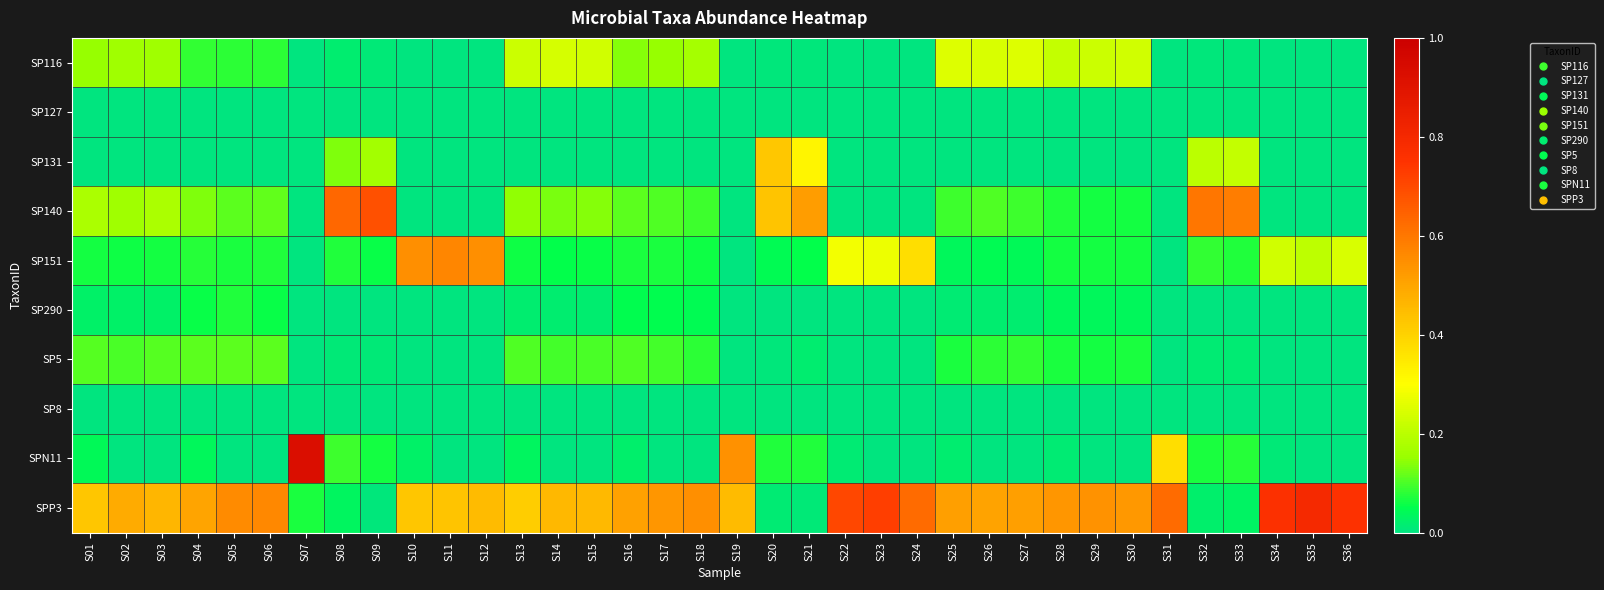

Reading right to left, transcribe all the data shown in this chart.

SP116: S36=0.0	S35=0.0	S34=0.0	S33=0.0	S32=0.0	S31=0.0	S30=0.2	S29=0.2	S28=0.2	S27=0.3	S26=0.2	S25=0.3	S24=0.0	S23=0.0	S22=0.0	S21=0.0	S20=0.0	S19=0.0	S18=0.2	S17=0.1	S16=0.1	S15=0.2	S14=0.2	S13=0.2	S12=0.0	S11=0.0	S10=0.0	S09=0.0	S08=0.0	S07=0.0	S06=0.1	S05=0.1	S04=0.1	S03=0.2	S02=0.2	S01=0.2
SP127: S36=0.0	S35=0.0	S34=0.0	S33=0.0	S32=0.0	S31=0.0	S30=0.0	S29=0.0	S28=0.0	S27=0.0	S26=0.0	S25=0.0	S24=0.0	S23=0.0	S22=0.0	S21=0.0	S20=0.0	S19=0.0	S18=0.0	S17=0.0	S16=0.0	S15=0.0	S14=0.0	S13=0.0	S12=0.0	S11=0.0	S10=0.0	S09=0.0	S08=0.0	S07=0.0	S06=0.0	S05=0.0	S04=0.0	S03=0.0	S02=0.0	S01=0.0
SP131: S36=0.0	S35=0.0	S34=0.0	S33=0.2	S32=0.2	S31=0.0	S30=0.0	S29=0.0	S28=0.0	S27=0.0	S26=0.0	S25=0.0	S24=0.0	S23=0.0	S22=0.0	S21=0.3	S20=0.4	S19=0.0	S18=0.0	S17=0.0	S16=0.0	S15=0.0	S14=0.0	S13=0.0	S12=0.0	S11=0.0	S10=0.0	S09=0.2	S08=0.1	S07=0.0	S06=0.0	S05=0.0	S04=0.0	S03=0.0	S02=0.0	S01=0.0
SP140: S36=0.0	S35=0.0	S34=0.0	S33=0.6	S32=0.6	S31=0.0	S30=0.1	S29=0.1	S28=0.1	S27=0.1	S26=0.1	S25=0.1	S24=0.0	S23=0.0	S22=0.0	S21=0.5	S20=0.4	S19=0.0	S18=0.1	S17=0.1	S16=0.1	S15=0.1	S14=0.1	S13=0.1	S12=0.0	S11=0.0	S10=0.0	S09=0.7	S08=0.6	S07=0.0	S06=0.1	S05=0.1	S04=0.1	S03=0.2	S02=0.2	S01=0.2
SP151: S36=0.2	S35=0.2	S34=0.2	S33=0.1	S32=0.1	S31=0.0	S30=0.1	S29=0.1	S28=0.1	S27=0.0	S26=0.0	S25=0.0	S24=0.4	S23=0.3	S22=0.3	S21=0.1	S20=0.0	S19=0.0	S18=0.1	S17=0.1	S16=0.1	S15=0.1	S14=0.1	S13=0.1	S12=0.5	S11=0.6	S10=0.5	S09=0.1	S08=0.1	S07=0.0	S06=0.1	S05=0.1	S04=0.1	S03=0.1	S02=0.1	S01=0.1
SP290: S36=0.0	S35=0.0	S34=0.0	S33=0.0	S32=0.0	S31=0.0	S30=0.0	S29=0.0	S28=0.0	S27=0.0	S26=0.0	S25=0.0	S24=0.0	S23=0.0	S22=0.0	S21=0.0	S20=0.0	S19=0.0	S18=0.0	S17=0.0	S16=0.0	S15=0.0	S14=0.0	S13=0.0	S12=0.0	S11=0.0	S10=0.0	S09=0.0	S08=0.0	S07=0.0	S06=0.1	S05=0.1	S04=0.1	S03=0.0	S02=0.0	S01=0.0
SP5: S36=0.0	S35=0.0	S34=0.0	S33=0.0	S32=0.0	S31=0.0	S30=0.1	S29=0.1	S28=0.1	S27=0.1	S26=0.1	S25=0.1	S24=0.0	S23=0.0	S22=0.0	S21=0.0	S20=0.0	S19=0.0	S18=0.1	S17=0.1	S16=0.1	S15=0.1	S14=0.1	S13=0.1	S12=0.0	S11=0.0	S10=0.0	S09=0.0	S08=0.0	S07=0.0	S06=0.1	S05=0.1	S04=0.1	S03=0.1	S02=0.1	S01=0.1
SP8: S36=0.0	S35=0.0	S34=0.0	S33=0.0	S32=0.0	S31=0.0	S30=0.0	S29=0.0	S28=0.0	S27=0.0	S26=0.0	S25=0.0	S24=0.0	S23=0.0	S22=0.0	S21=0.0	S20=0.0	S19=0.0	S18=0.0	S17=0.0	S16=0.0	S15=0.0	S14=0.0	S13=0.0	S12=0.0	S11=0.0	S10=0.0	S09=0.0	S08=0.0	S07=0.0	S06=0.0	S05=0.0	S04=0.0	S03=0.0	S02=0.0	S01=0.0
SPN11: S36=0.0	S35=0.0	S34=0.0	S33=0.1	S32=0.1	S31=0.4	S30=0.0	S29=0.0	S28=0.0	S27=0.0	S26=0.0	S25=0.0	S24=0.0	S23=0.0	S22=0.0	S21=0.1	S20=0.1	S19=0.5	S18=0.0	S17=0.0	S16=0.0	S15=0.0	S14=0.0	S13=0.0	S12=0.0	S11=0.0	S10=0.0	S09=0.1	S08=0.1	S07=0.9	S06=0.0	S05=0.0	S04=0.0	S03=0.0	S02=0.0	S01=0.0
SPP3: S36=0.8	S35=0.8	S34=0.8	S33=0.0	S32=0.0	S31=0.6	S30=0.5	S29=0.5	S28=0.5	S27=0.5	S26=0.5	S25=0.5	S24=0.6	S23=0.7	S22=0.7	S21=0.0	S20=0.0	S19=0.5	S18=0.6	S17=0.5	S16=0.5	S15=0.5	S14=0.5	S13=0.4	S12=0.5	S11=0.4	S10=0.4	S09=0.0	S08=0.0	S07=0.1	S06=0.6	S05=0.6	S04=0.5	S03=0.5	S02=0.5	S01=0.4